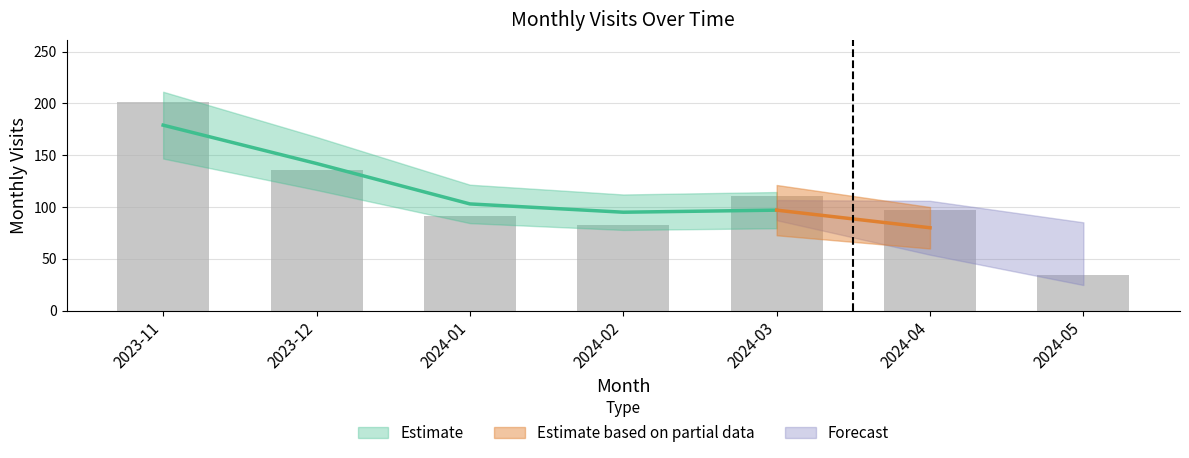

What position from the right is 2024-03?

3